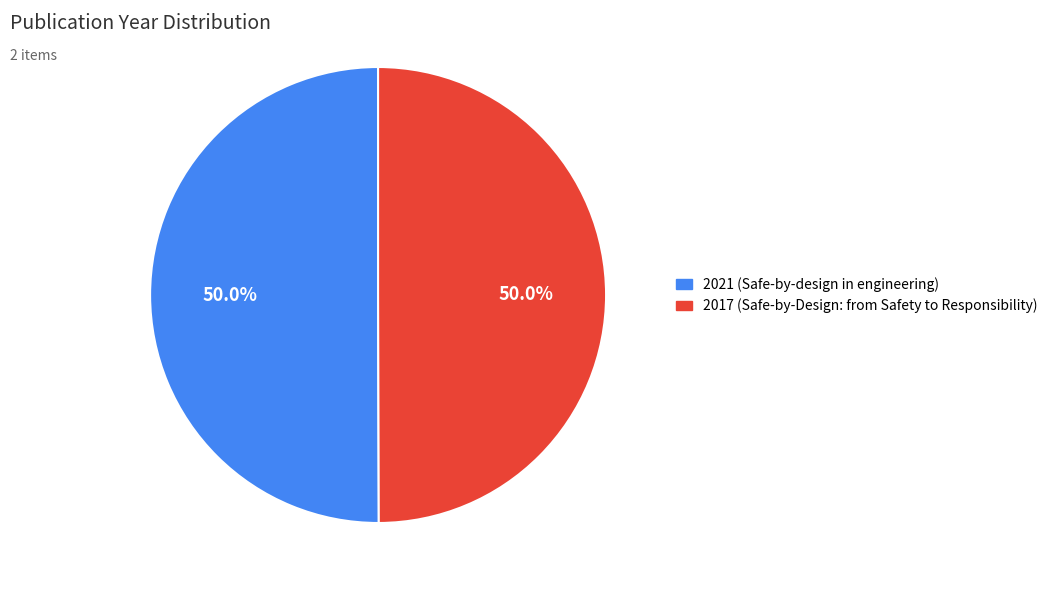

Approximately how many times larger is the value at 2021 (Safe-by-design in engineering) compared to 2017 (Safe-by-Design: from Safety to Responsibility)?

1.0